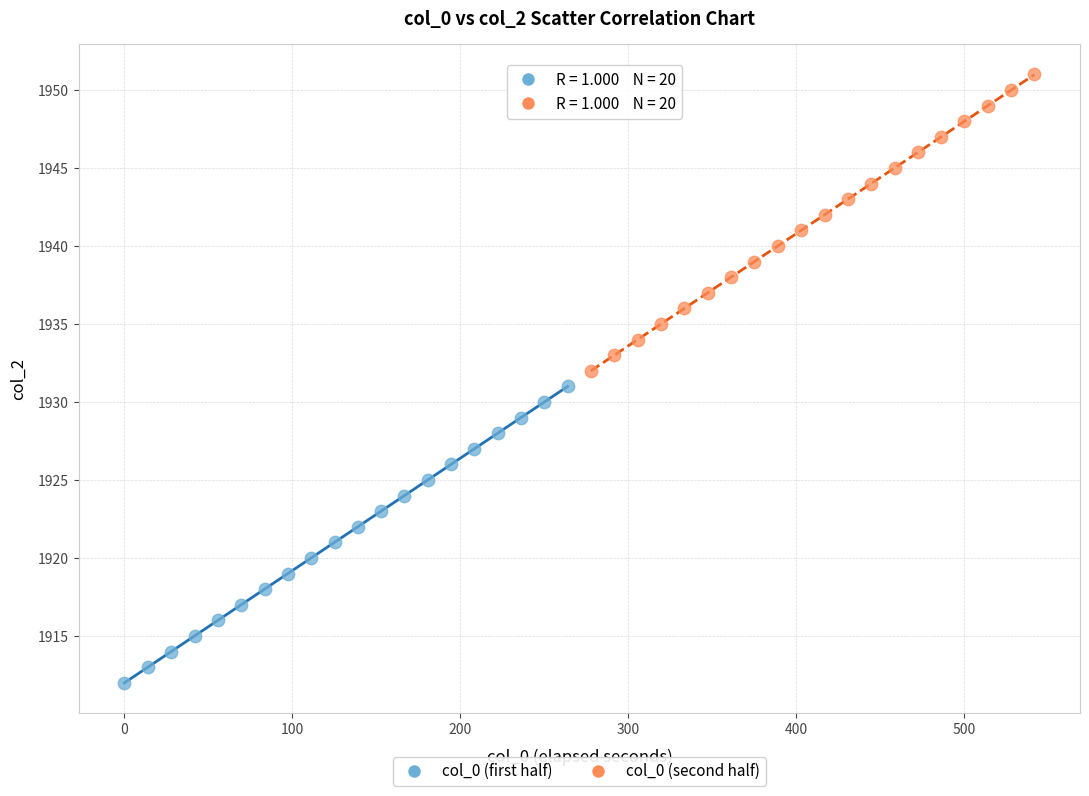

Which series contains the highest Y value?

col_0 (second half)